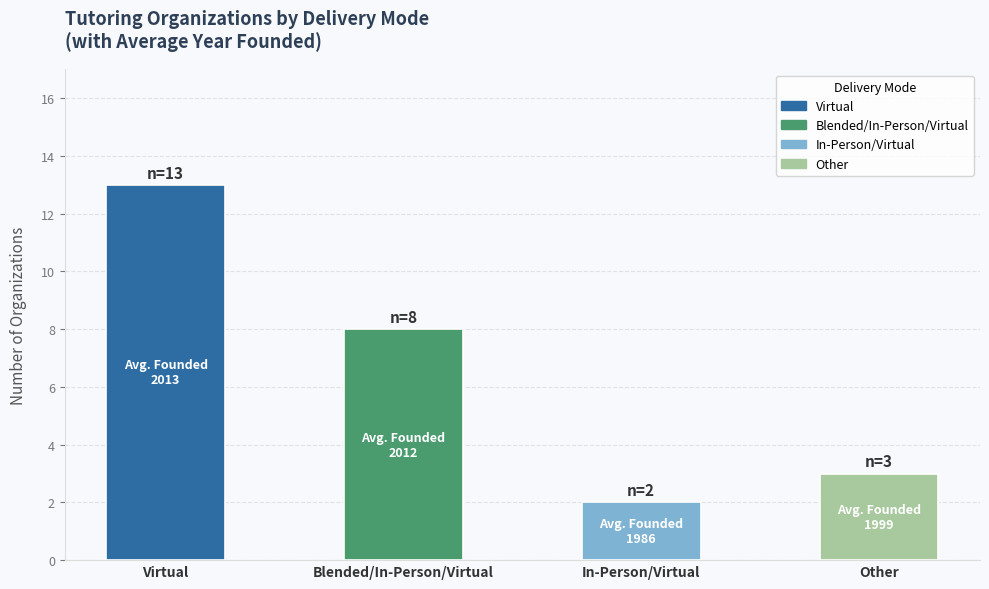

What is the sum of the values at Blended/In-Person/Virtual and Virtual?

21